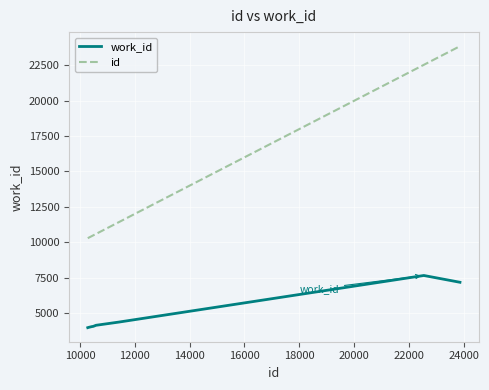

What is the minimum value for id?

10282